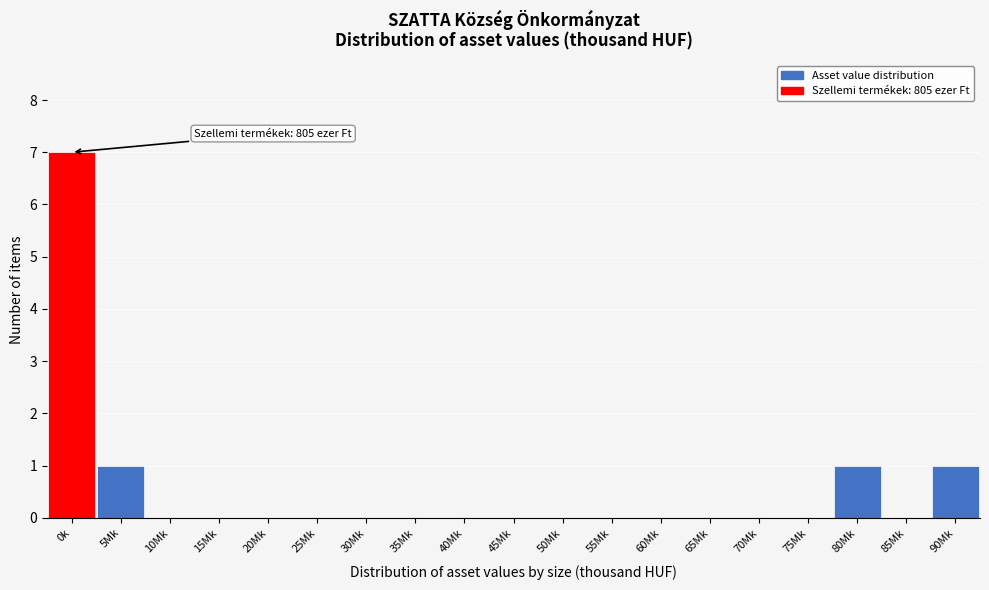

Reading right to left, list all the values displayed in this chart.

90Mk=1	85Mk=0	80Mk=1	75Mk=0	70Mk=0	65Mk=0	60Mk=0	55Mk=0	50Mk=0	45Mk=0	40Mk=0	35Mk=0	30Mk=0	25Mk=0	20Mk=0	15Mk=0	10Mk=0	5Mk=1	0k=7